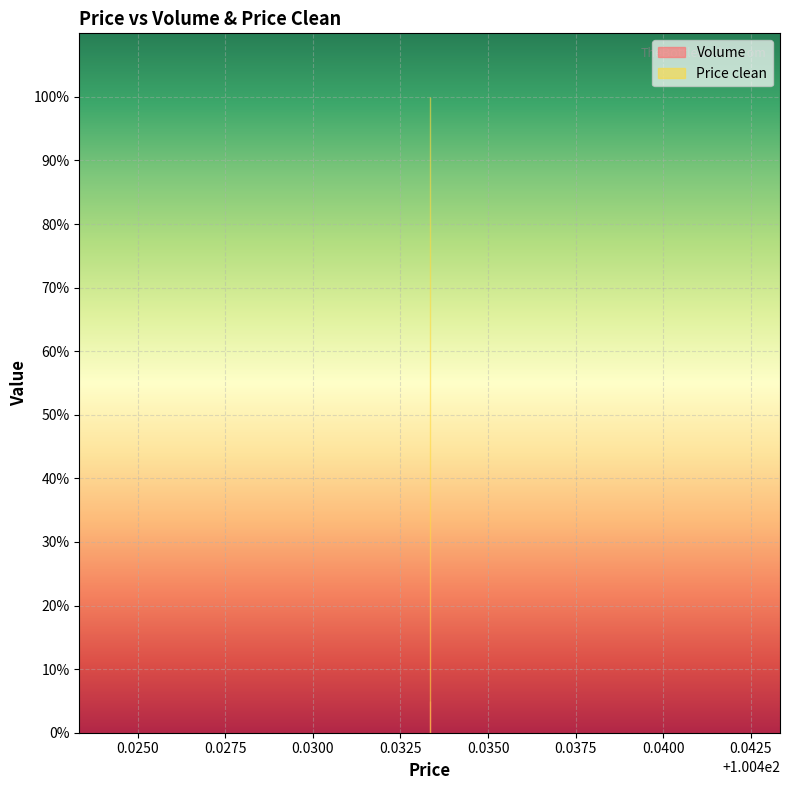

Which label corresponds to the smallest value in the chart?

100.433333